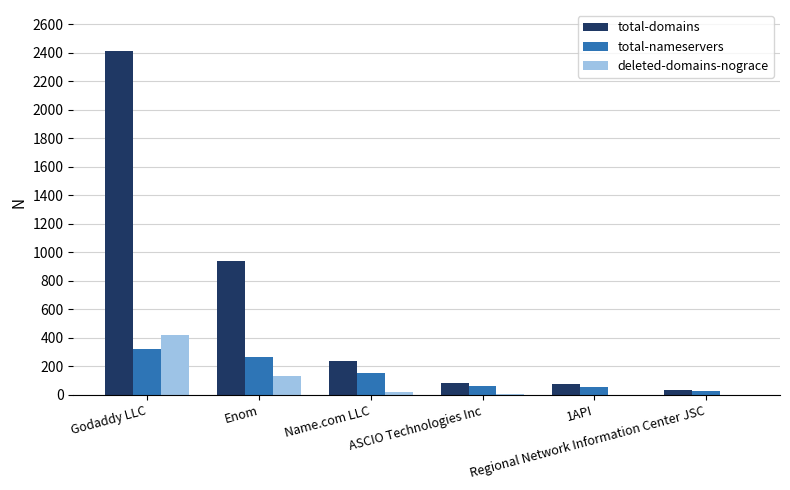

Does the chart contain stacked bars?

No